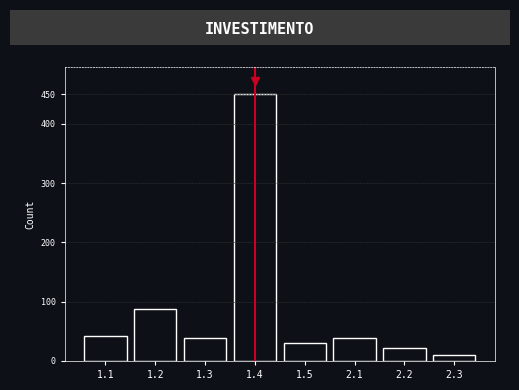

Reading left to right, list all the values displayed in this chart.

1.1=42	1.2=87	1.3=38	1.4=450	1.5=31	2.1=38	2.2=22	2.3=10